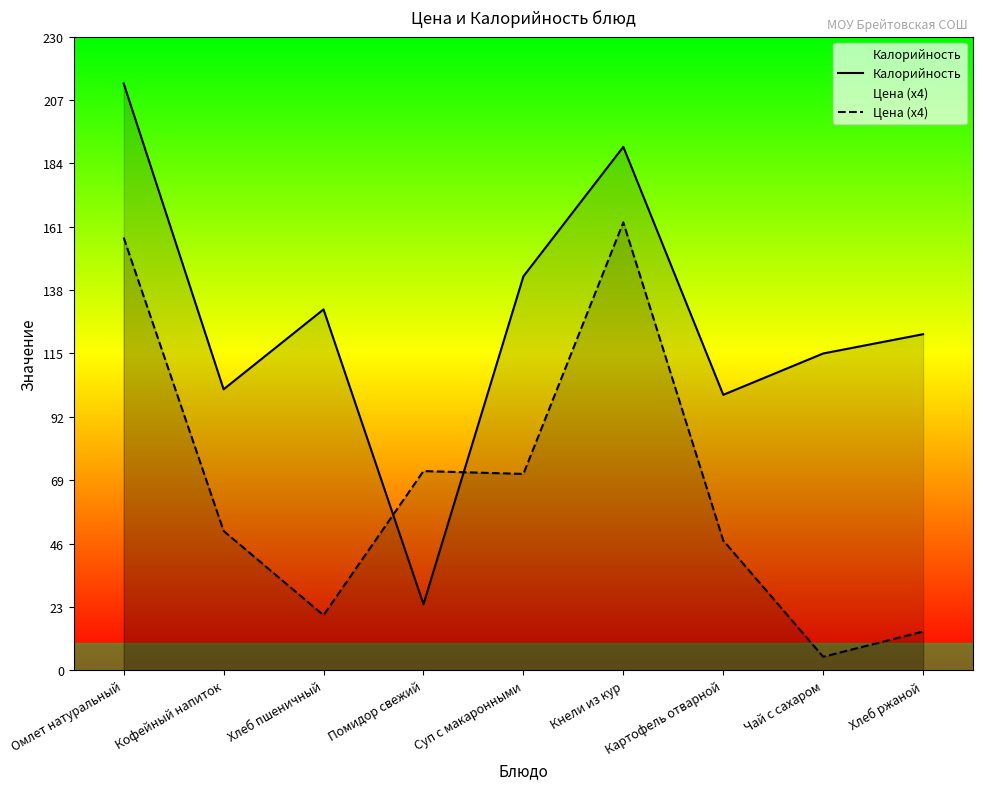

How many distinct data groups are displayed?

2